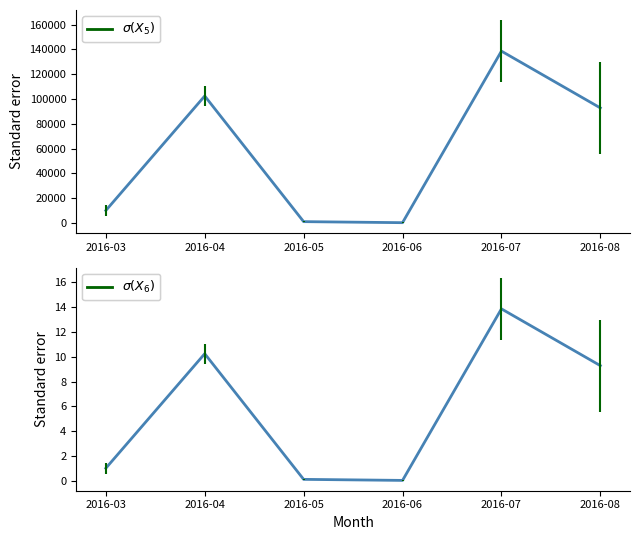

Reading left to right, list all the values displayed in this chart.

Monthly Total (UAH): 2016-03=10118.2	2016-04=102474.3	2016-05=1134.2	2016-06=300.0	2016-07=138652.0	2016-08=92856.7
$\sigma(X_6)$: 2016-03=1.0	2016-04=10.2	2016-05=0.1	2016-06=0.0	2016-07=13.9	2016-08=9.3